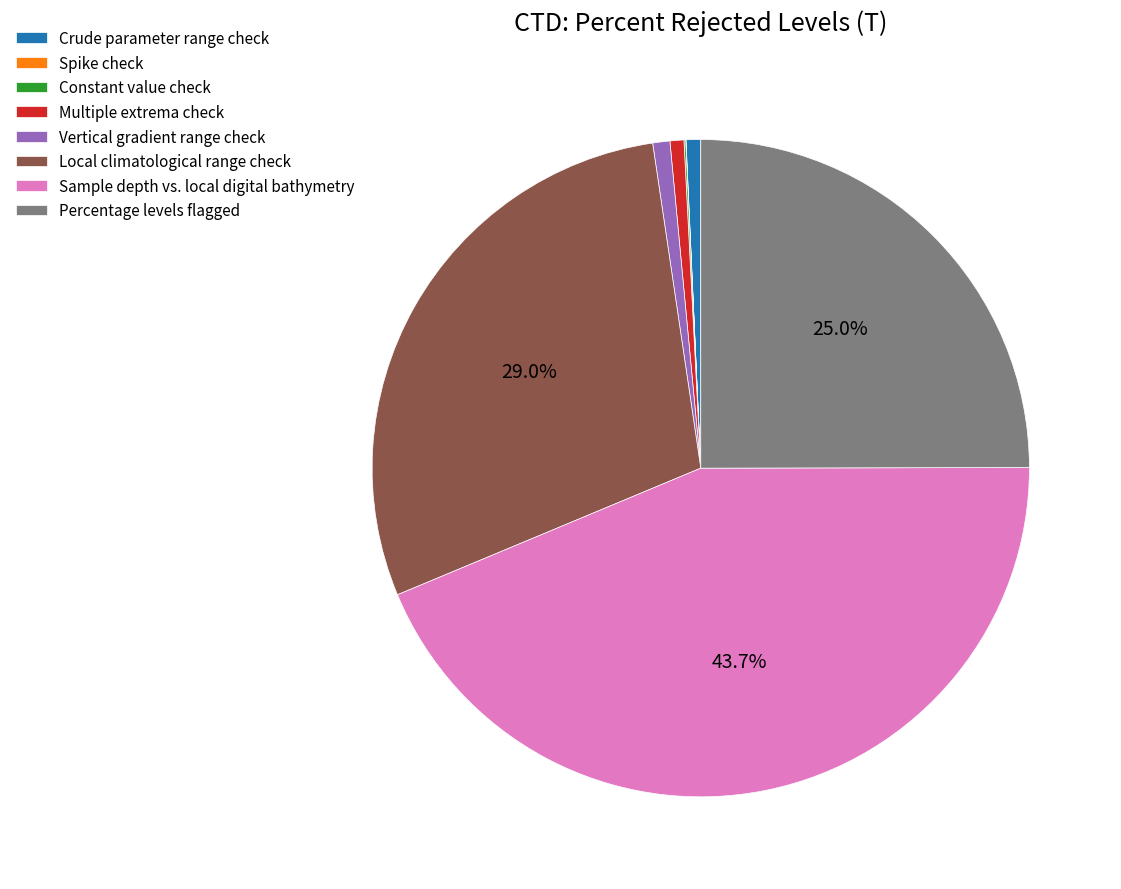

To the nearest percent, what portion does Vertical gradient range check represent?

1%